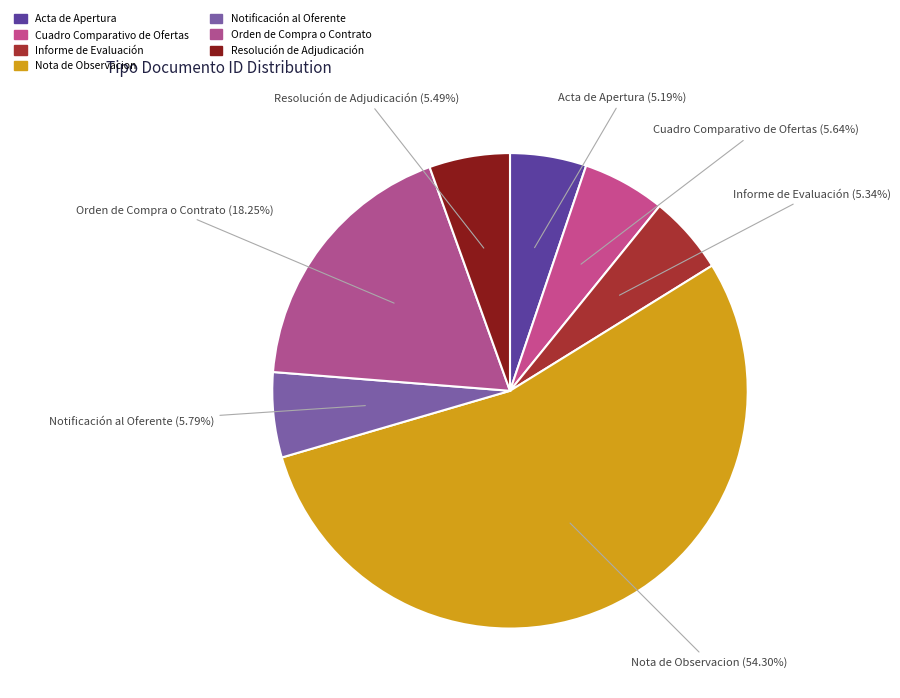

To the nearest percent, what percentage of the pie is Notificación al Oferente?

6%